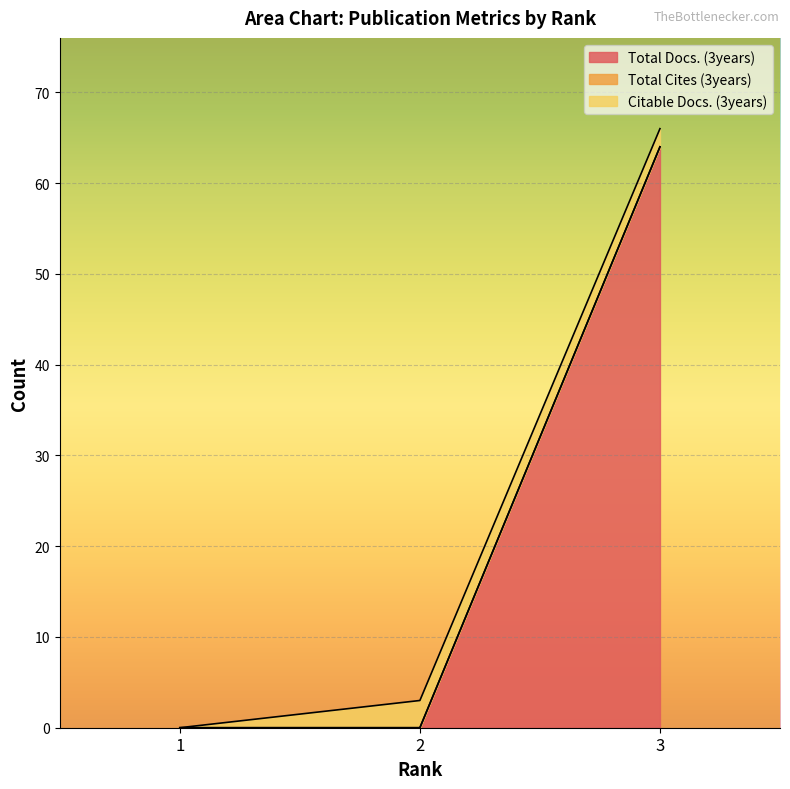

What value does the Citable Docs. (3years) series have at 2?

3